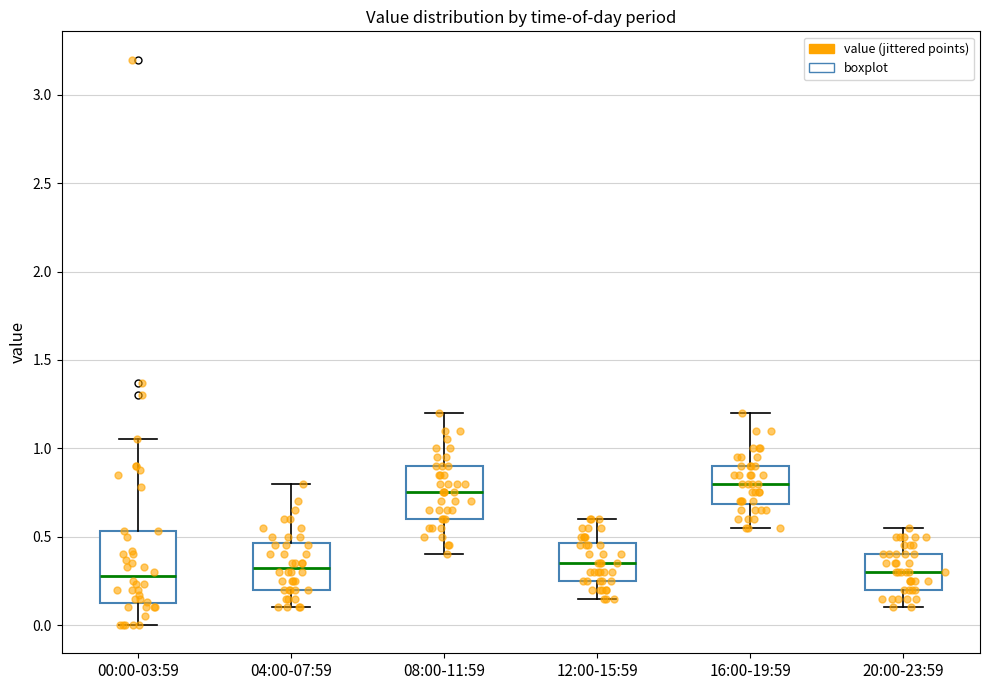

Reading left to right, transcribe this box plot: for each box, give where its median line is, the range the box spans, and where its two whiskers end, as read against the y-axis. The values are not printed on the chart, so give them approximately, as read against the axis.

00:00-03:59: median 0.30, box 0.10 to 0.55, whiskers 0.00 to 1.05
04:00-07:59: median 0.35, box 0.20 to 0.45, whiskers 0.10 to 0.80
08:00-11:59: median 0.75, box 0.60 to 0.90, whiskers 0.40 to 1.20
12:00-15:59: median 0.35, box 0.25 to 0.45, whiskers 0.15 to 0.60
16:00-19:59: median 0.80, box 0.70 to 0.90, whiskers 0.55 to 1.20
20:00-23:59: median 0.30, box 0.20 to 0.40, whiskers 0.10 to 0.55